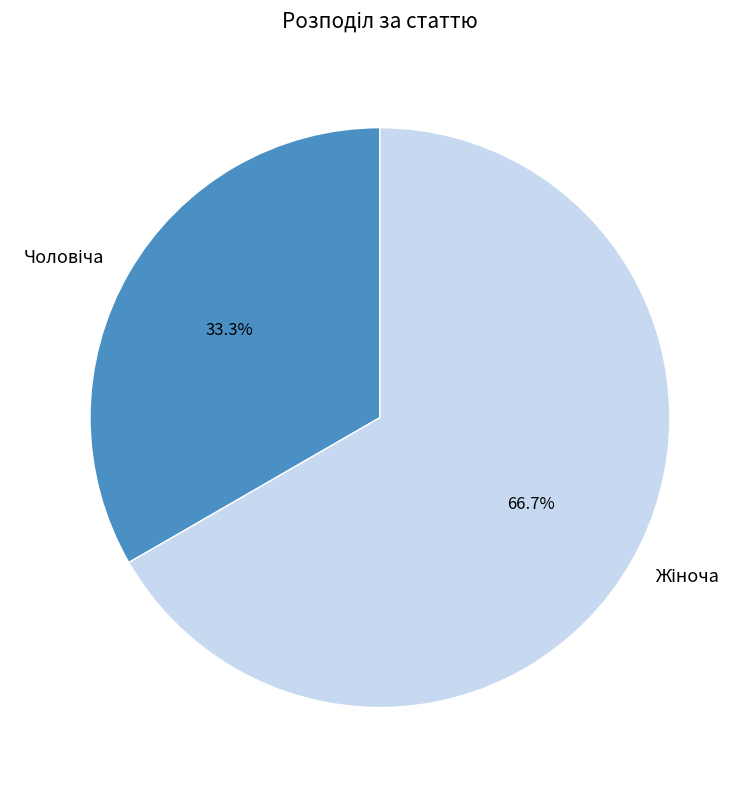

Is there a majority slice in this chart?

Yes